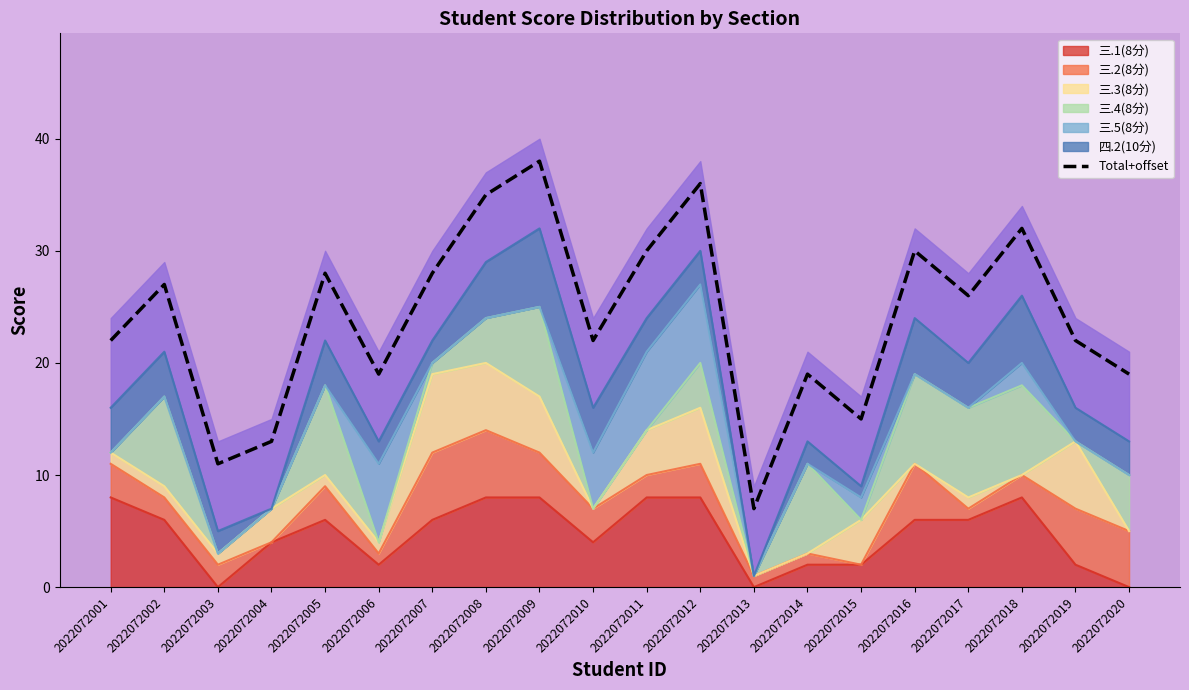

True or false: there are more than 1 points higher than both neighbors.

True